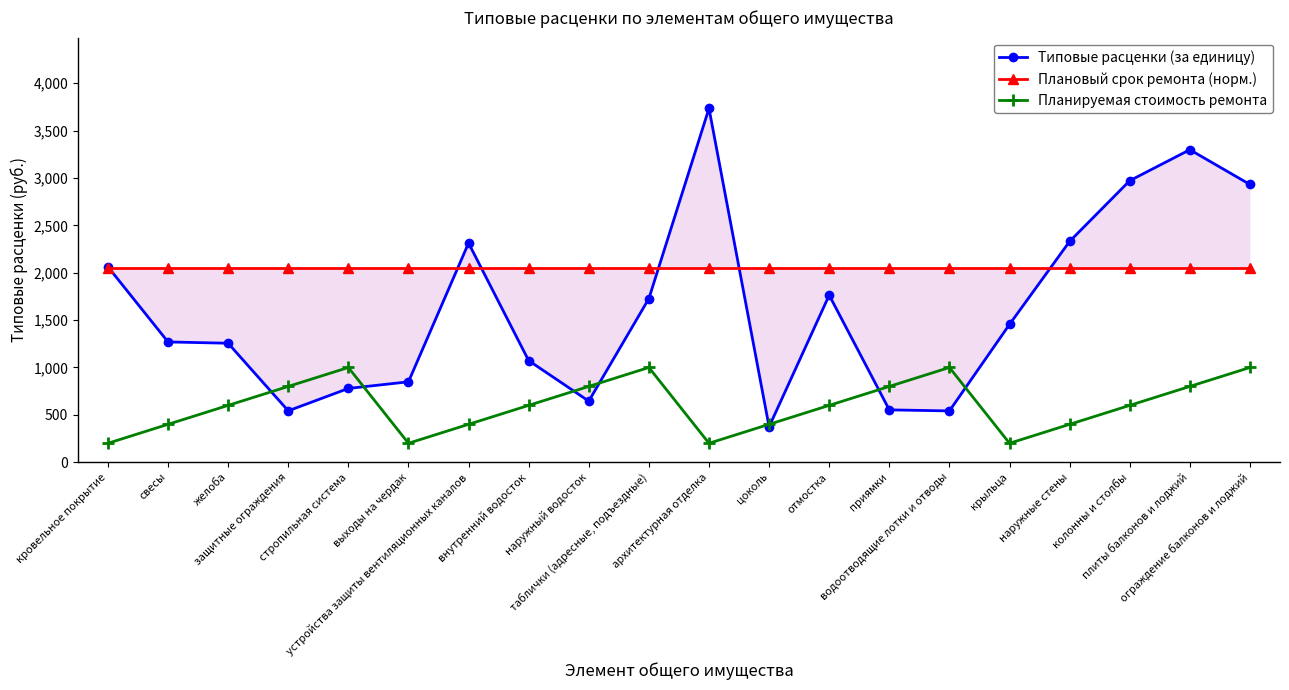

What is the label of the 11th point from the right?

таблички (адресные, подъездные)